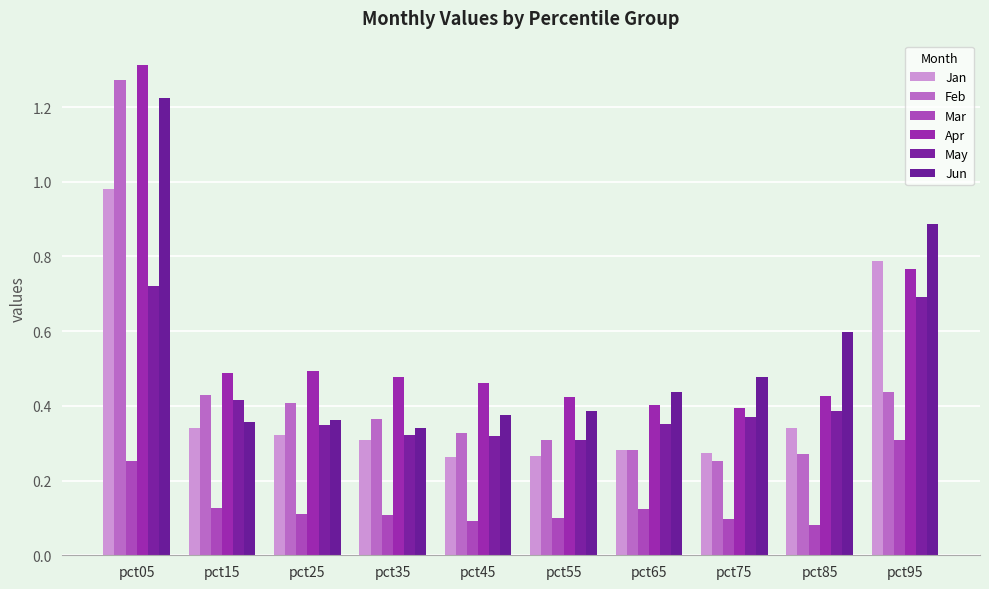

How many groups of bars are there?

10